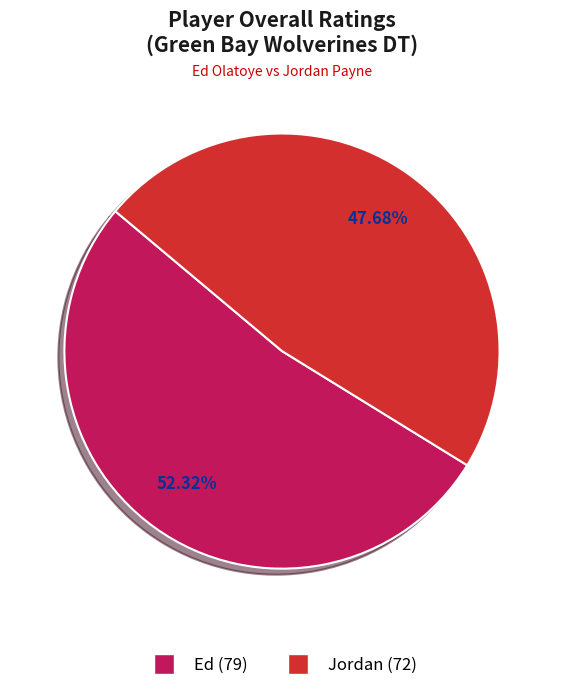

Which category has the smallest portion of the pie?

Jordan